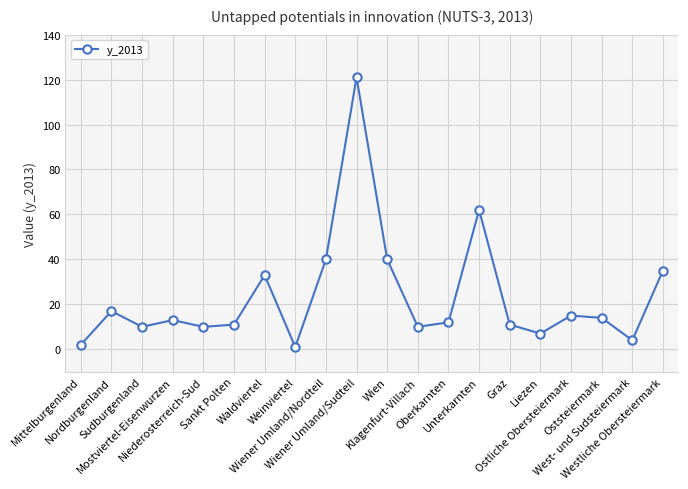

Count the number of data series in this chart.

1